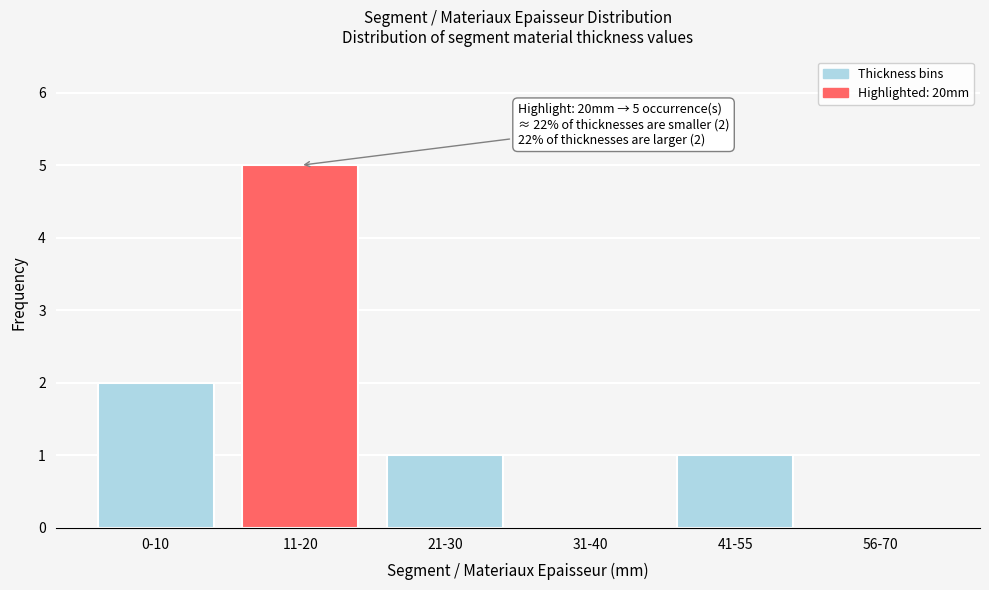

Reading left to right, what are all the values shown in this chart?

0-10=2	11-20=5	21-30=1	31-40=0	41-55=1	56-70=0